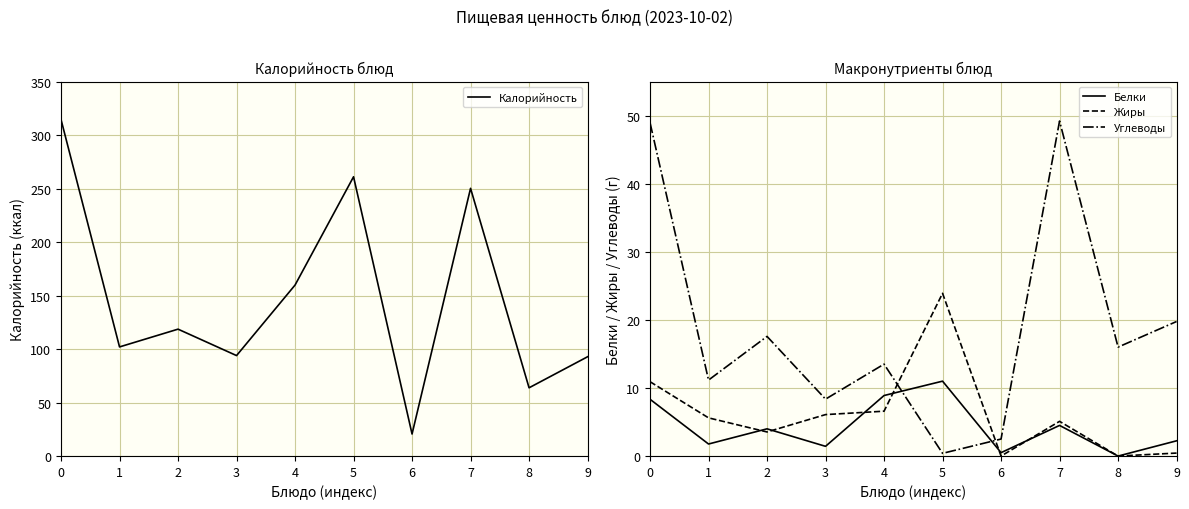

Does the chart display data point markers on the line(s)?

No